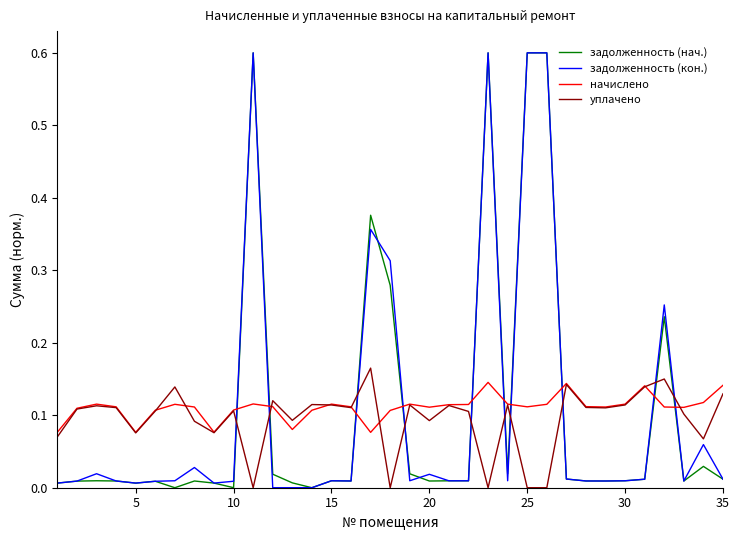

True or false: уплачено and задолженность (нач.) intersect in this chart.

True